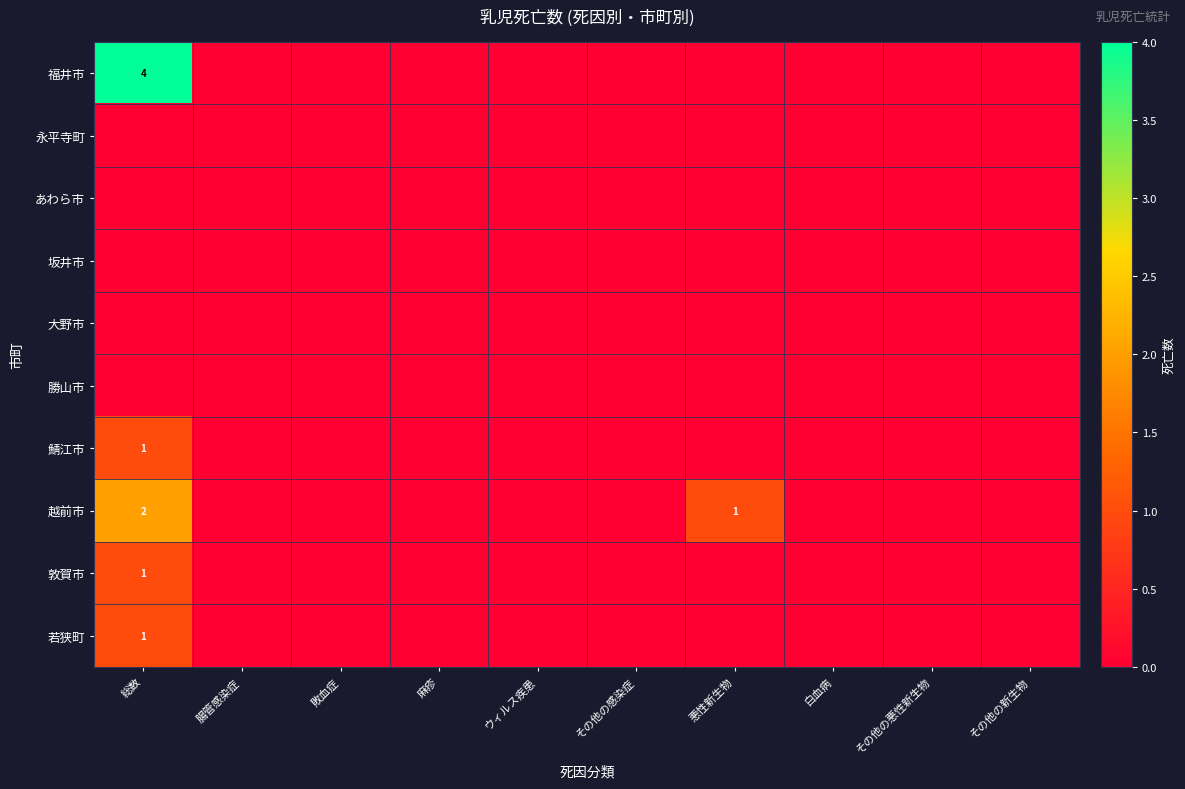

Is the value of 敦賀市 at 麻疹 greater than the value of 越前市 at その他の新生物?

No